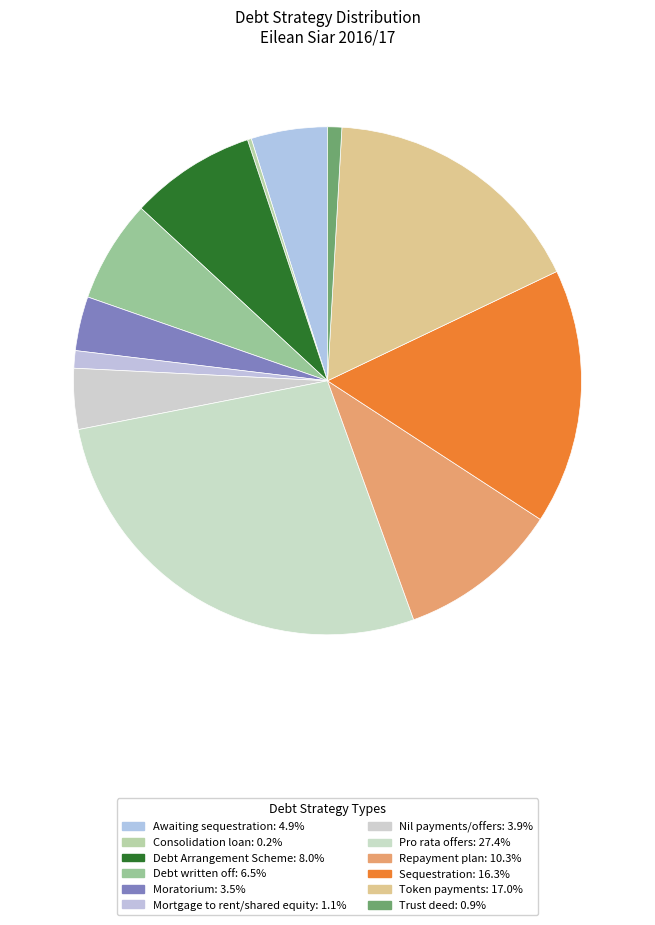

Does any single category account for the majority?

No